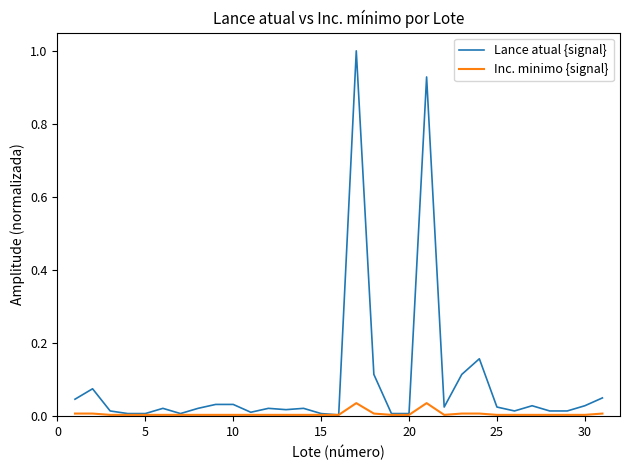

Which series has the largest total across all categories?

Lance atual {signal}